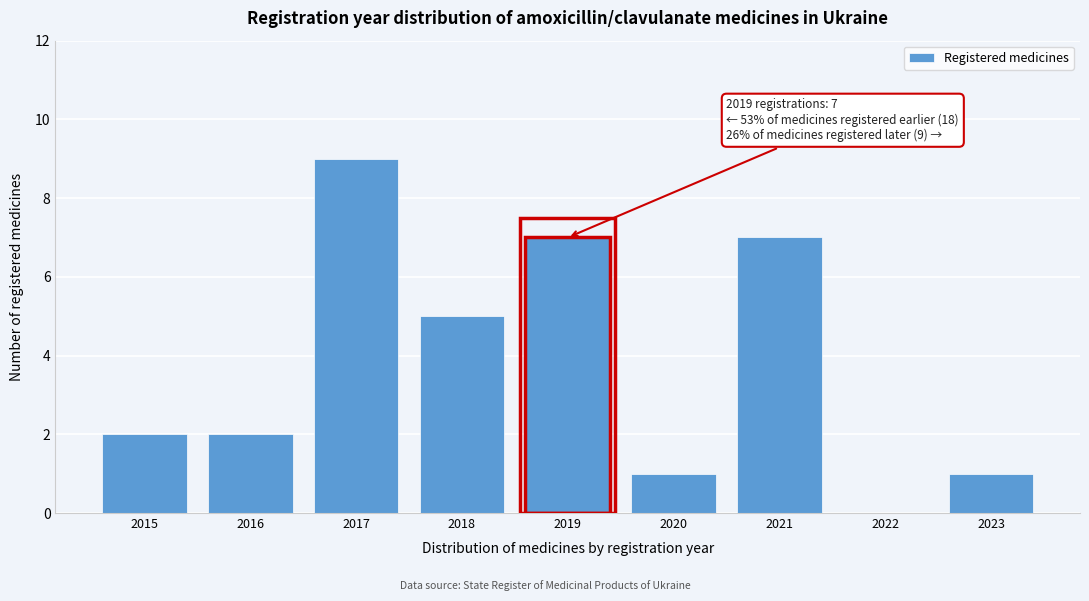

Reading right to left, extract all data points from this chart.

2023=1	2022=0	2021=7	2020=1	2019=7	2018=5	2017=9	2016=2	2015=2